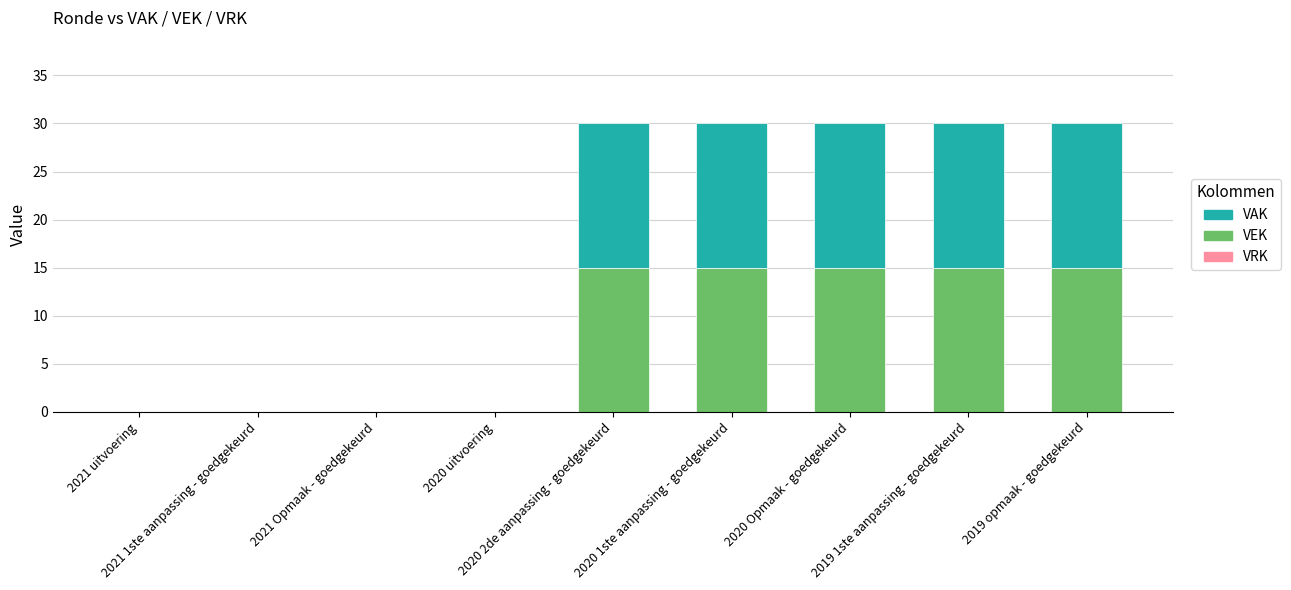

Are the bars grouped side by side (vs. stacked)?

No